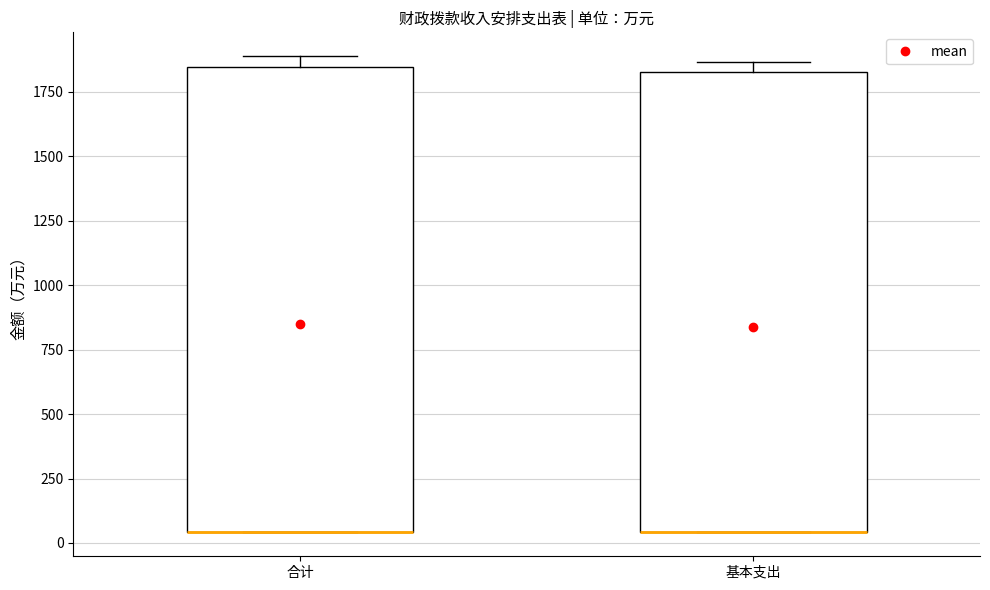

Reading left to right, transcribe this box plot: for each box, give where its median line is, the range the box spans, and where its two whiskers end, as read against the y-axis. The values are not printed on the chart, so give them approximately, as read against the axis.

合计: median 50 (drawn on the box's lower edge), box 50 to 1850, whiskers 50 to 1900
基本支出: median 50 (drawn on the box's lower edge), box 50 to 1850, whiskers 50 to 1850 (just above the box's upper edge)